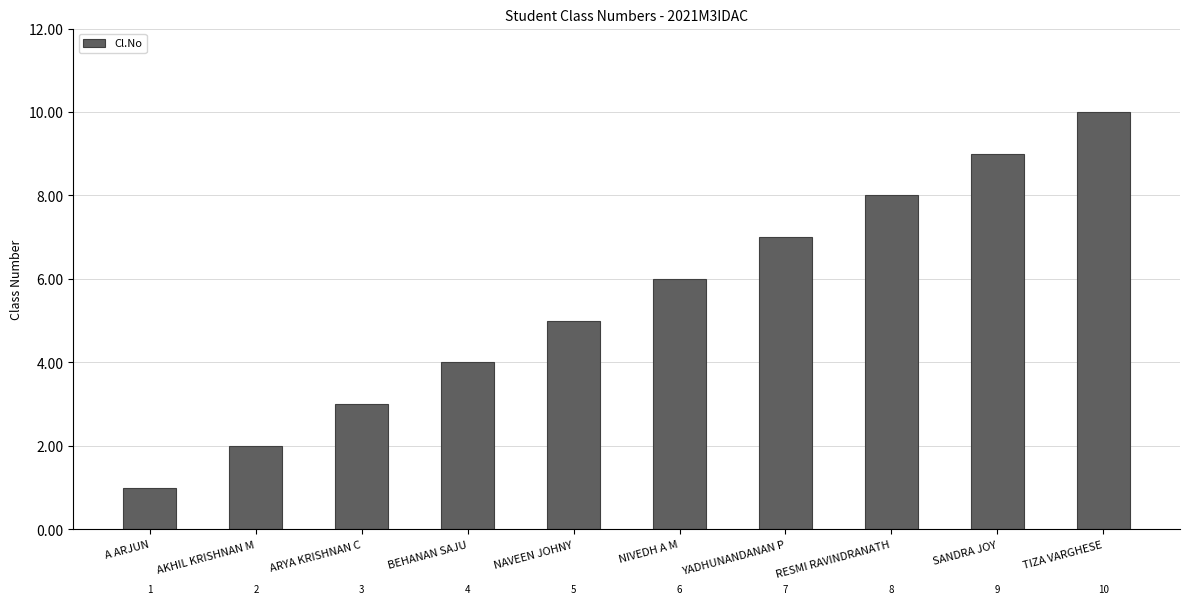

Reading left to right, what are all the values shown in this chart?

1	2	3	4	5	6	7	8	9	10